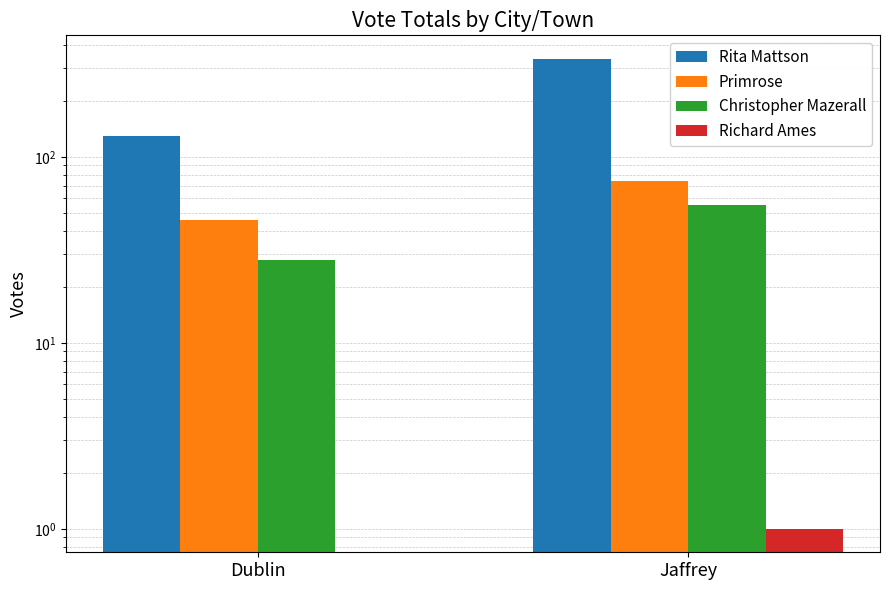

Are the bars horizontal?

No